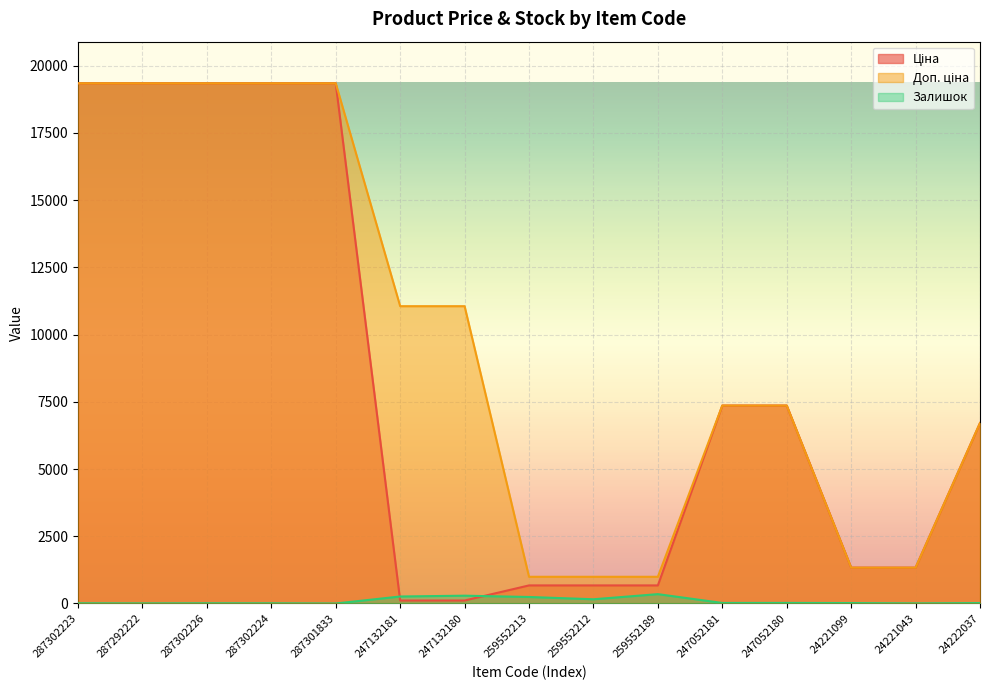

Which series changed the most between 287292222 and 24221043?

Ціна